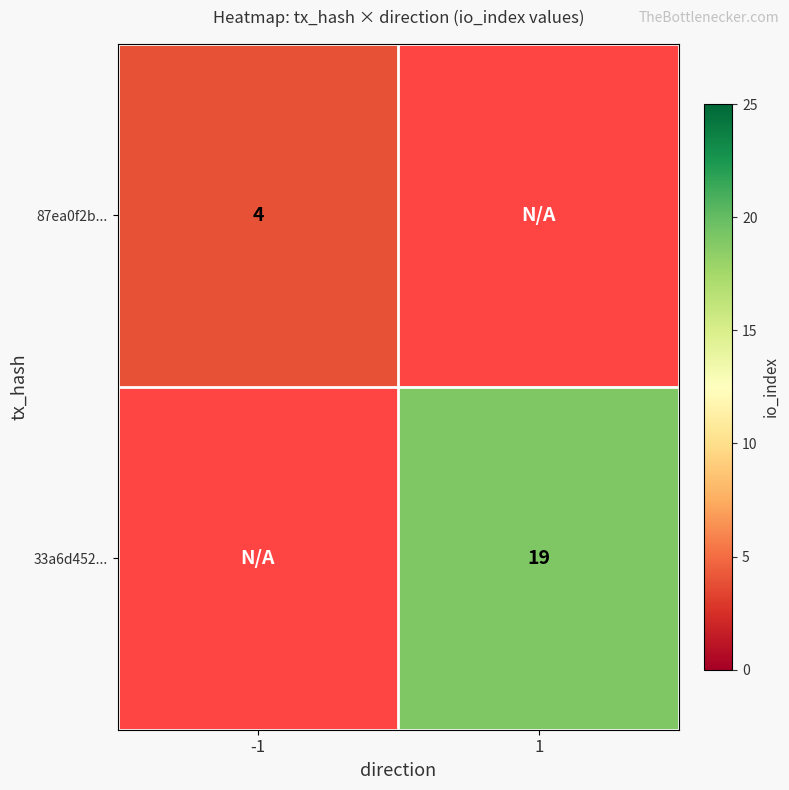

Is the value of 87ea0f2b... at -1 greater than the value of 33a6d452... at 1?

No